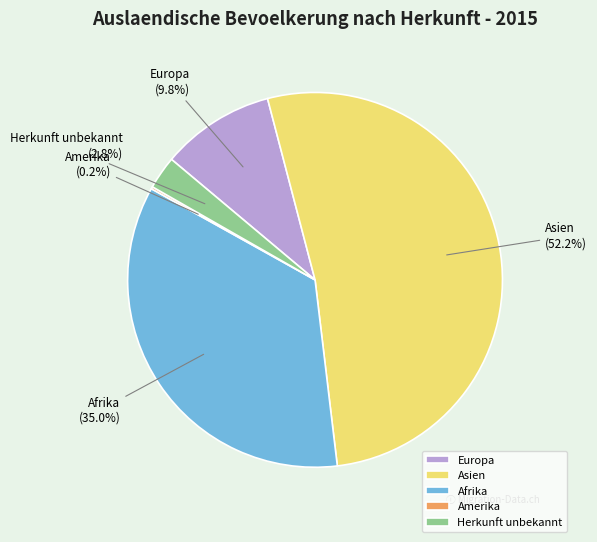

What is the largest slice in the pie chart?

Asien